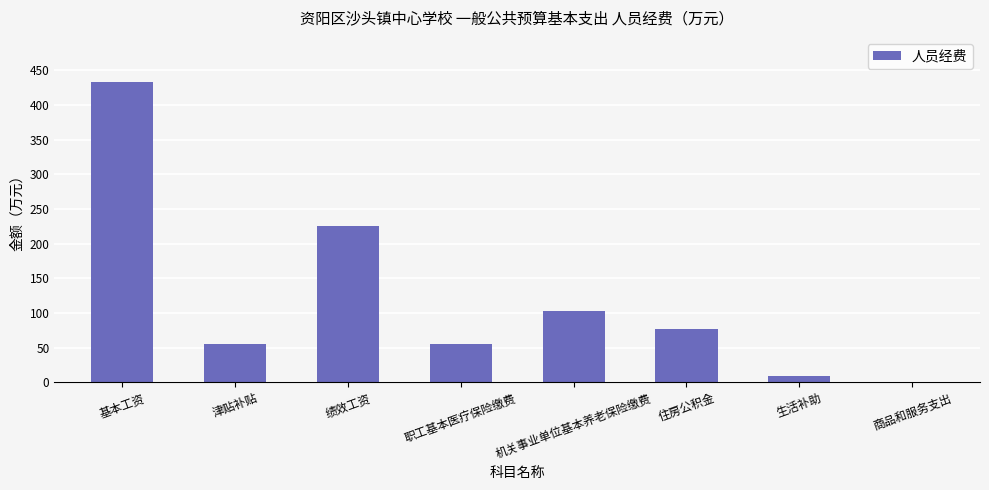

Is it true that the value at 绩效工资 is 225.4?

True